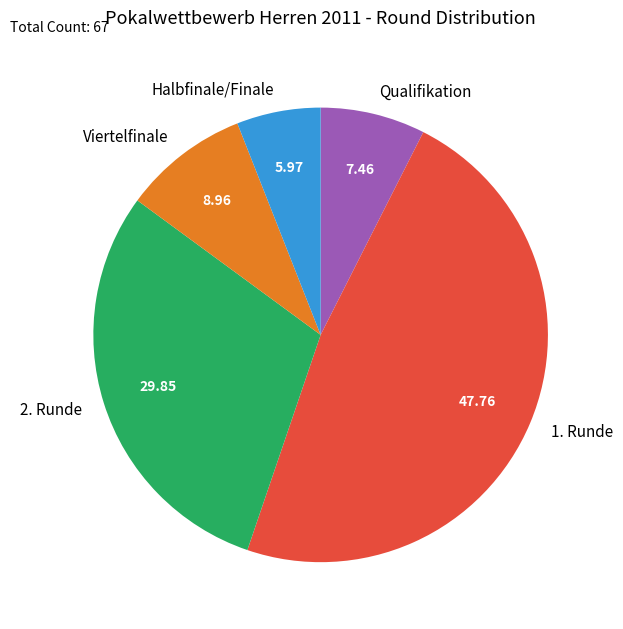

Is the sum of 1. Runde and Viertelfinale greater than half?

Yes